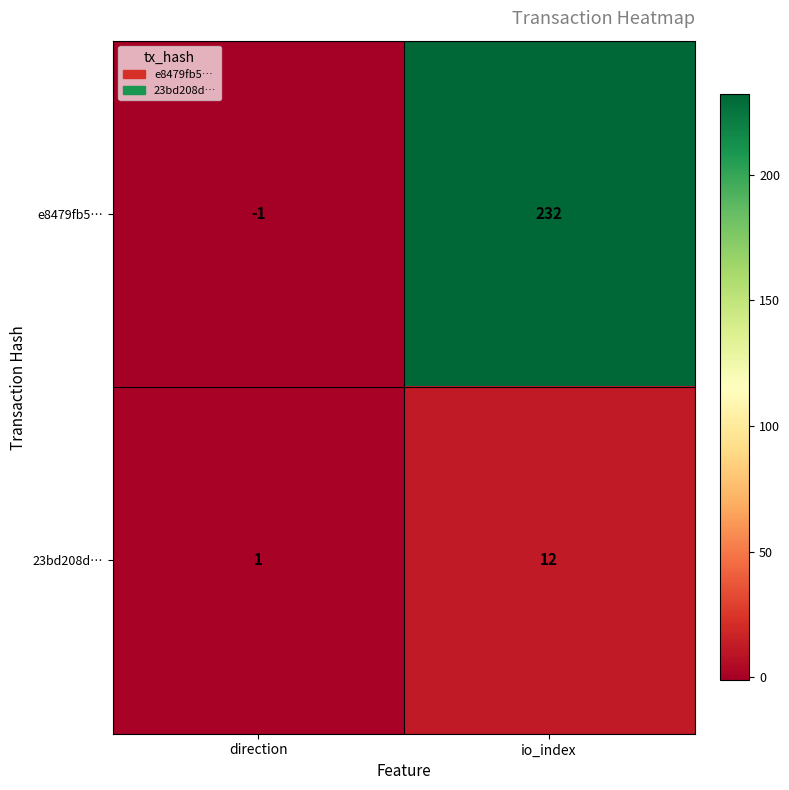

Reading left to right, list all the values displayed in this chart.

e8479fb5…: -1	232
23bd208d…: 1	12